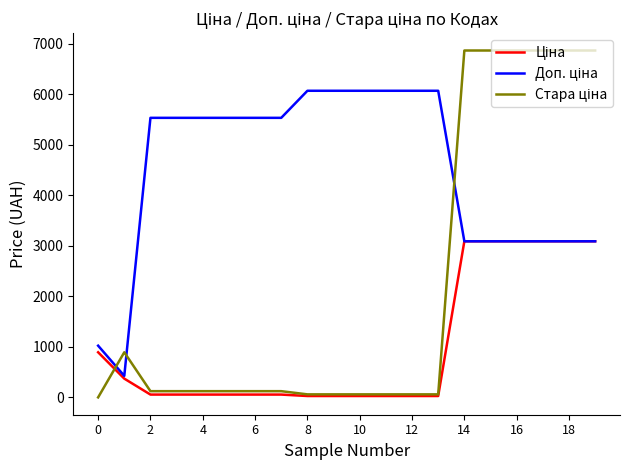

How many lines are shown in the chart?

3